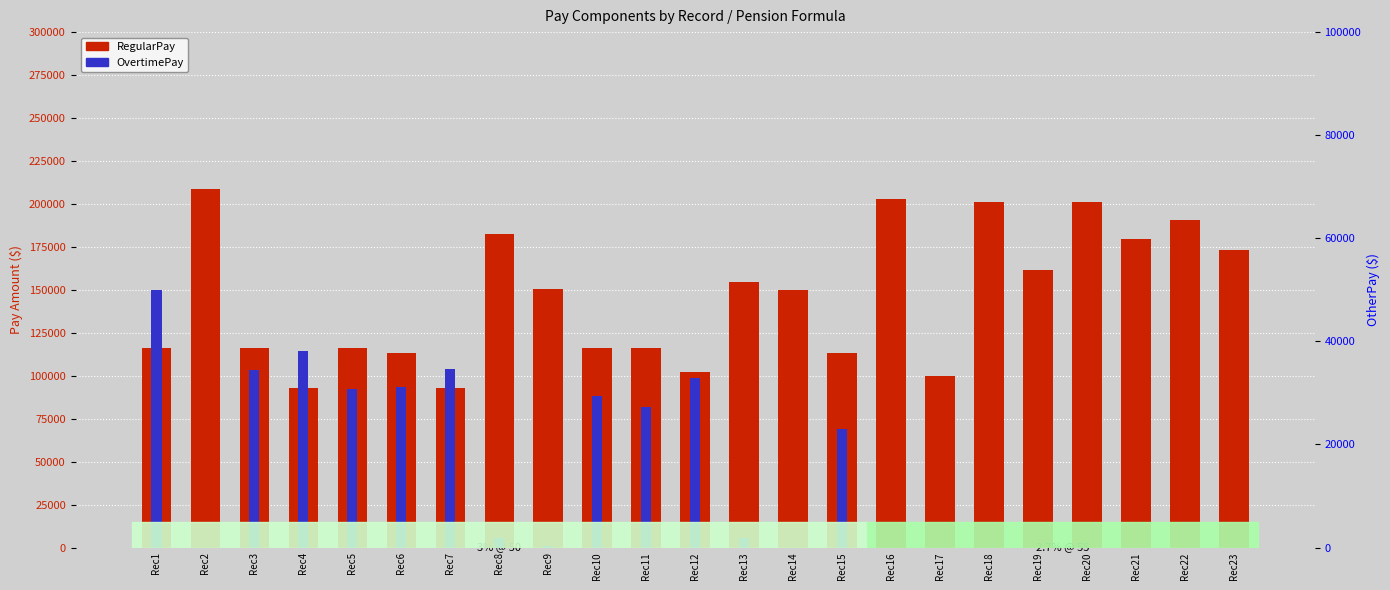

Between Rec3 and Rec11, which series saw the biggest shift?

OvertimePay